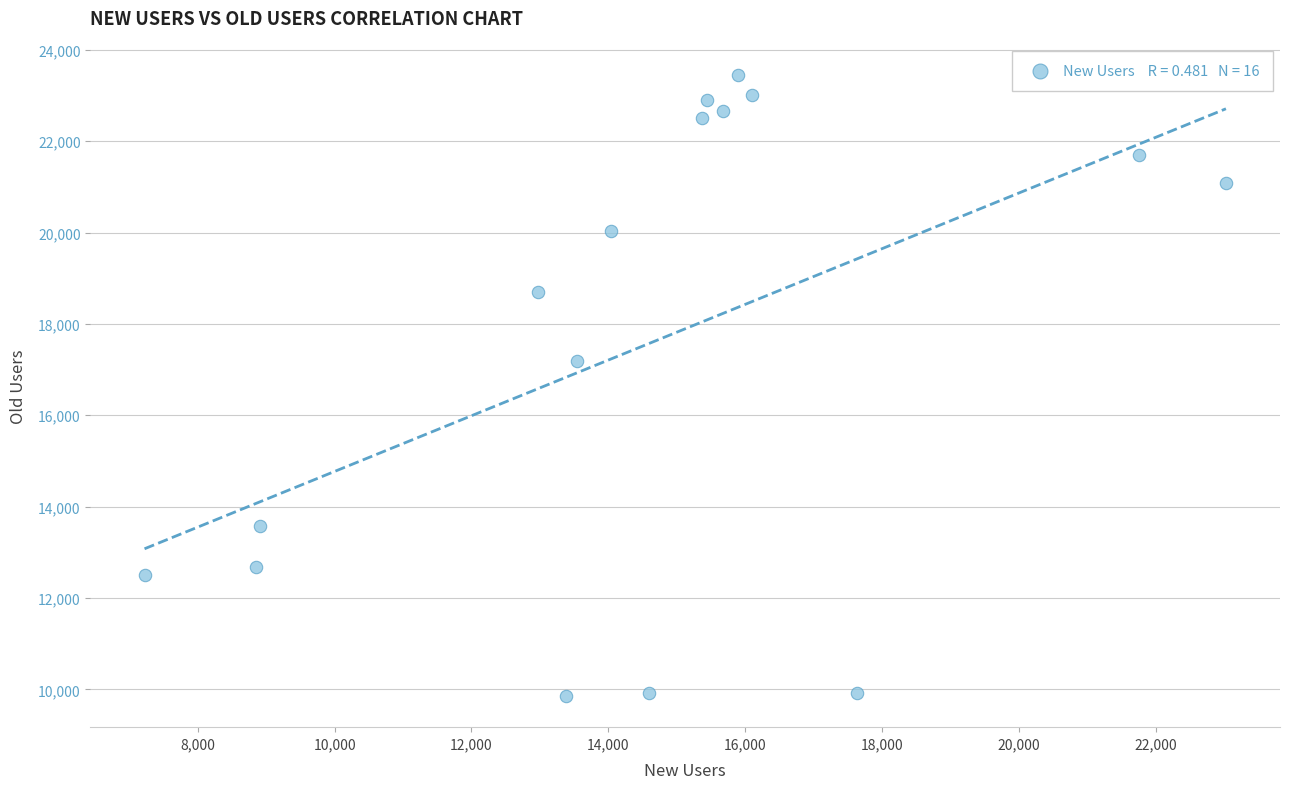

What is the range of X values (max minus min)?

15800